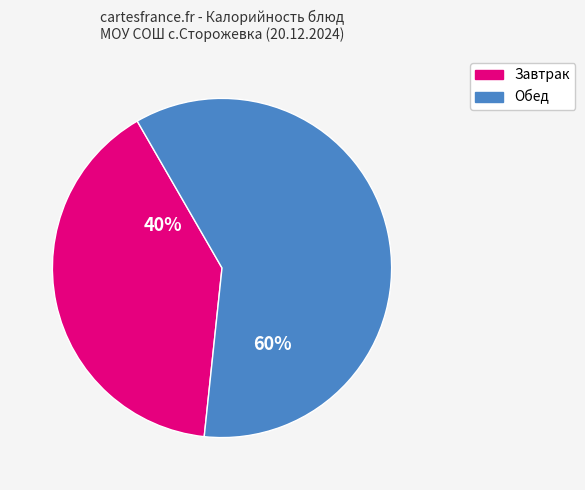

To the nearest percent, what is the difference between the largest and smallest slice percentages?

20%